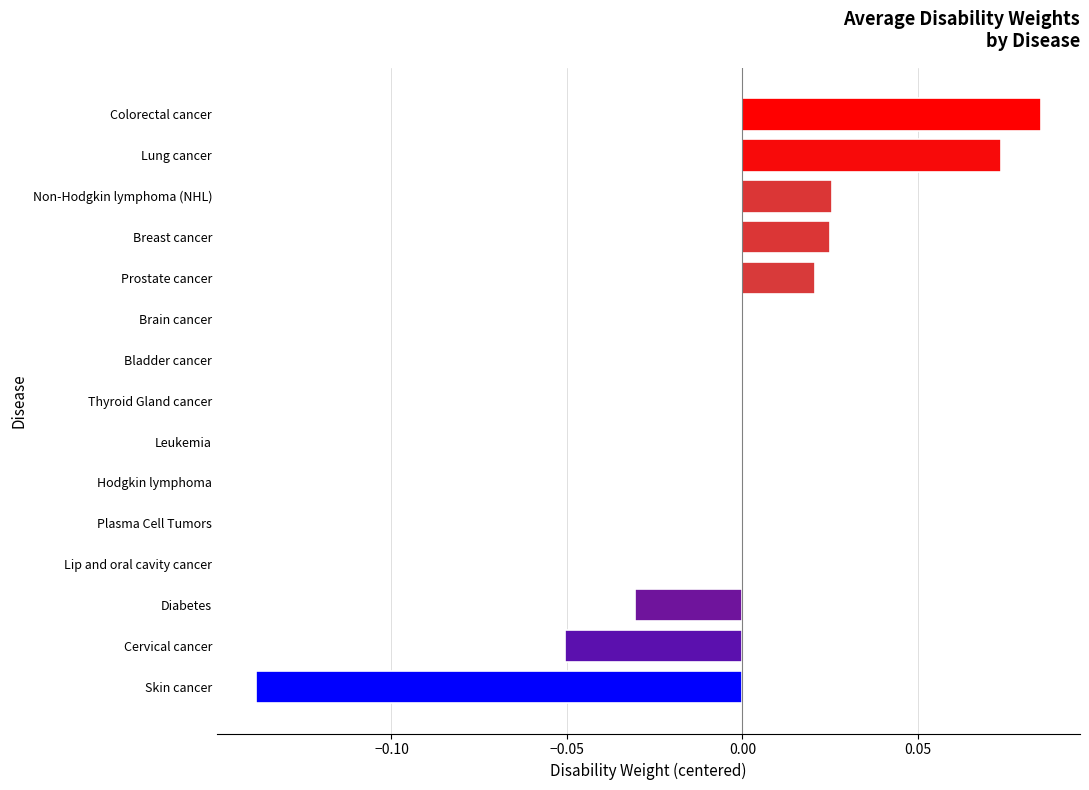

What is the change in value from Cervical cancer to Breast cancer?

+0.1